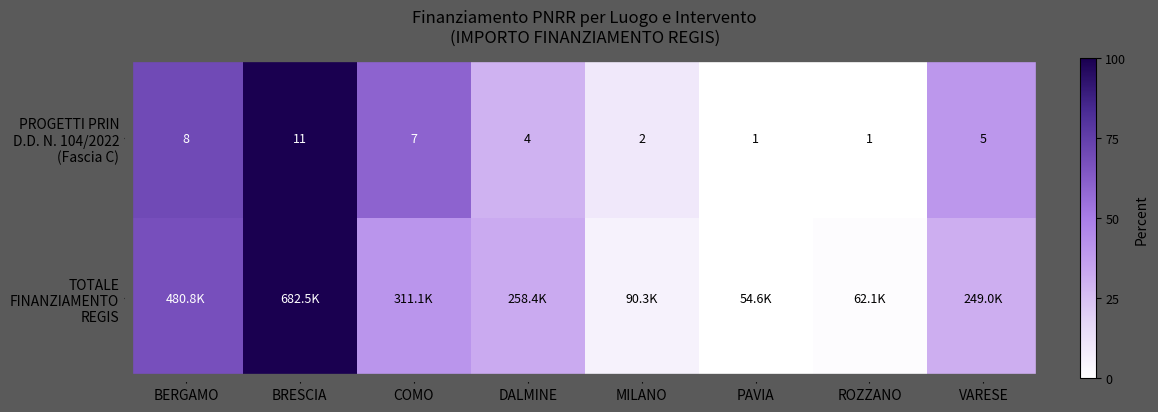

Where is TOTALE FINANZIAMENTO REGIS nearest to the value 50?

COMO